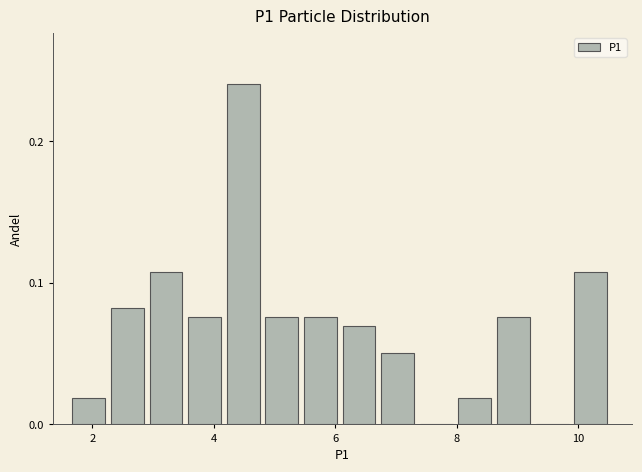

Around what value on the x-axis is the tallest bar? Give the approximate position of its centre, as read against the axis.

4.4